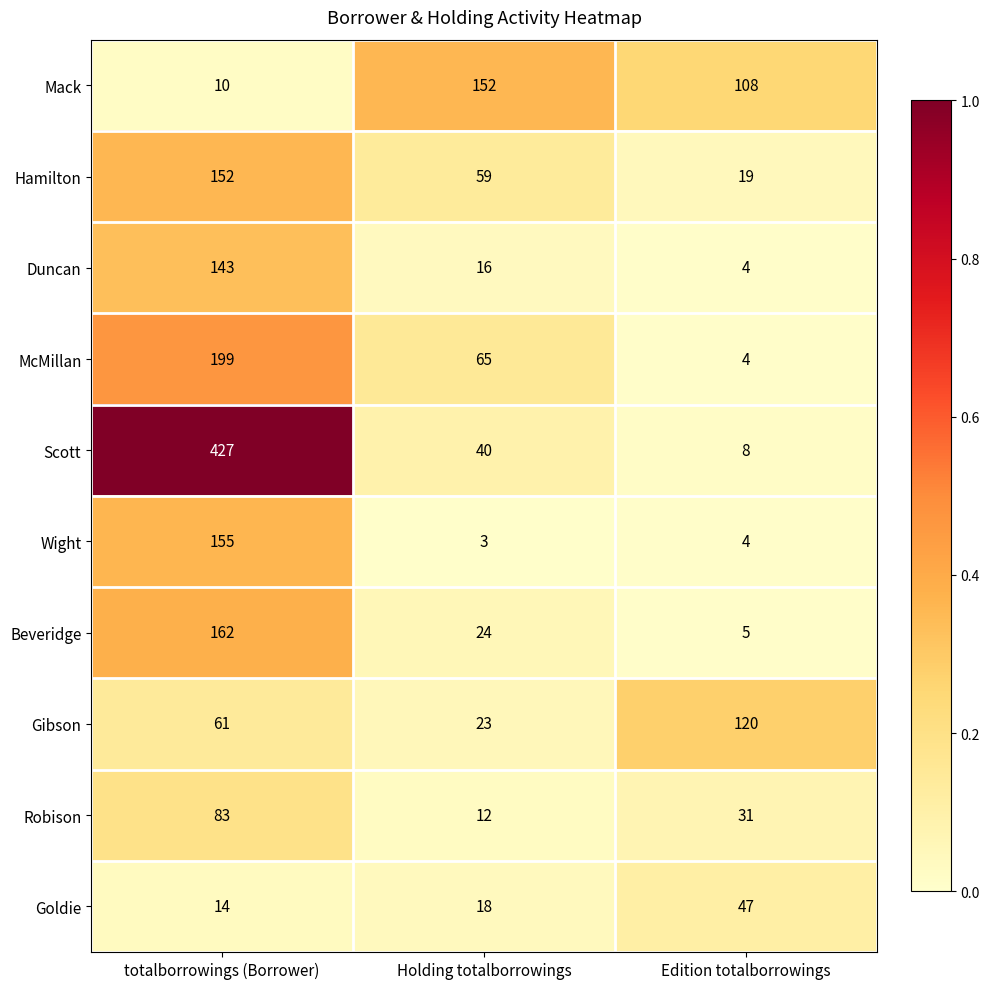

List the labels in order of Wight value, smallest first.

Holding totalborrowings, Edition totalborrowings, totalborrowings (Borrower)